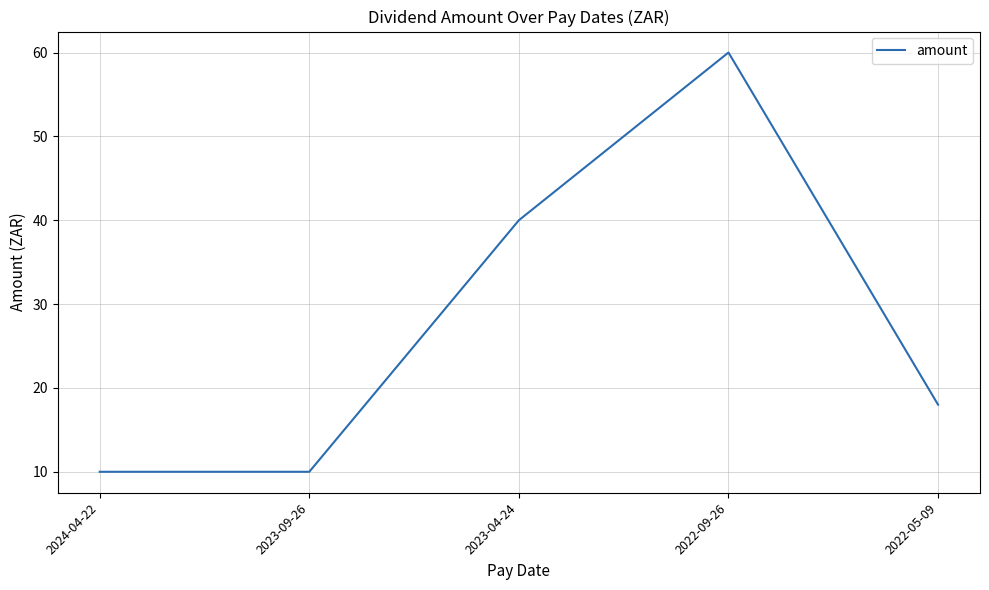

How many values are below 18?

2